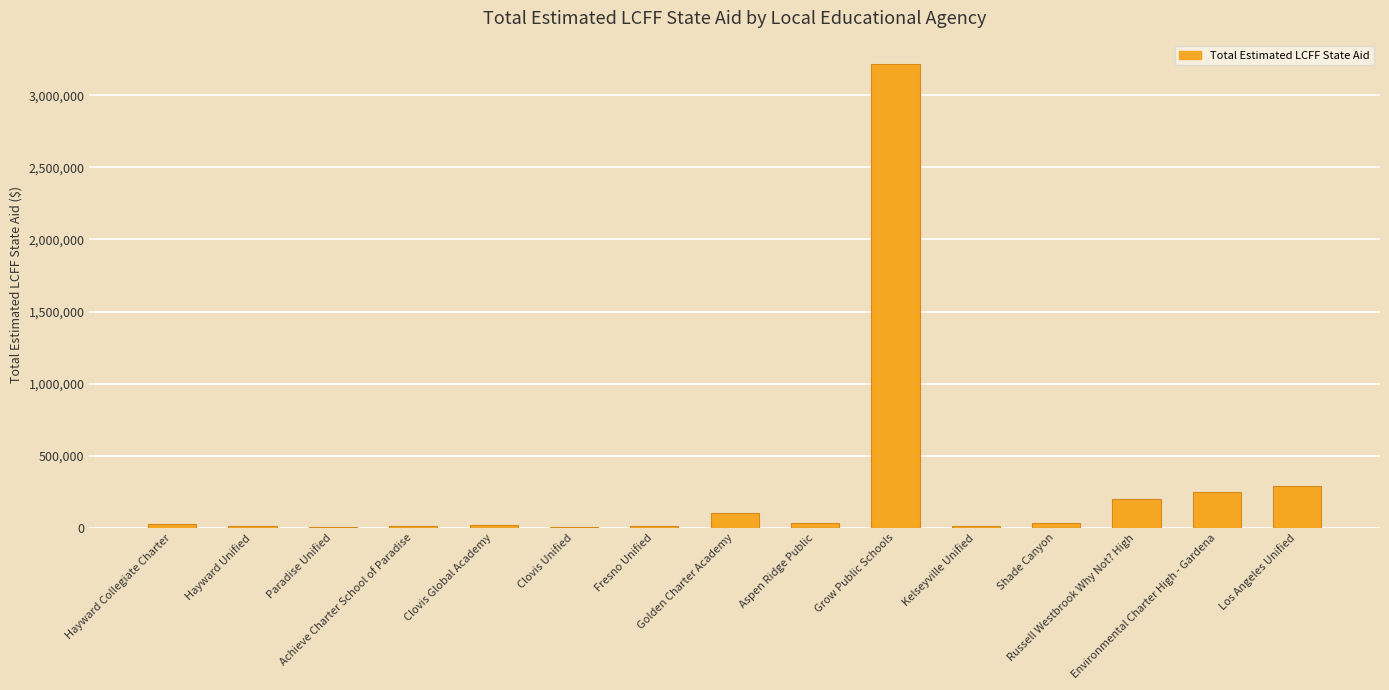

Count the number of categories in the chart.

15